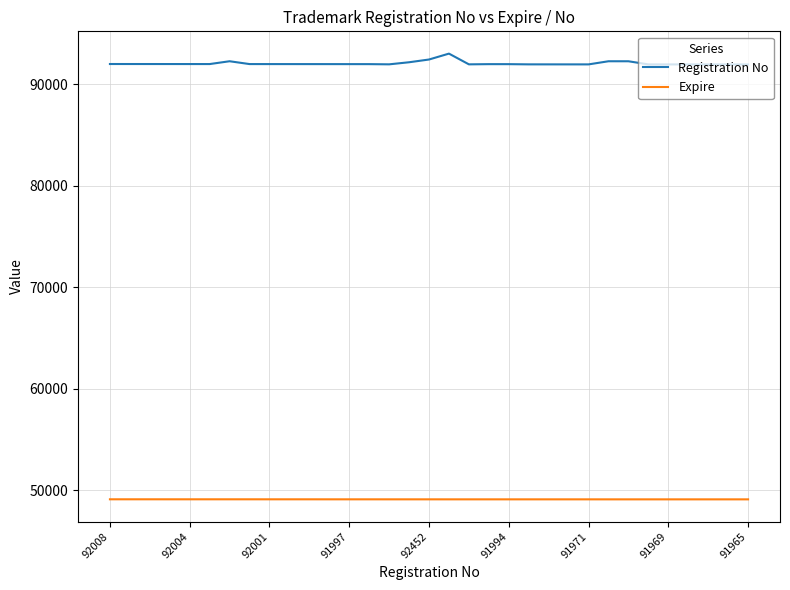

Which series has the widest spread of values?

Registration No